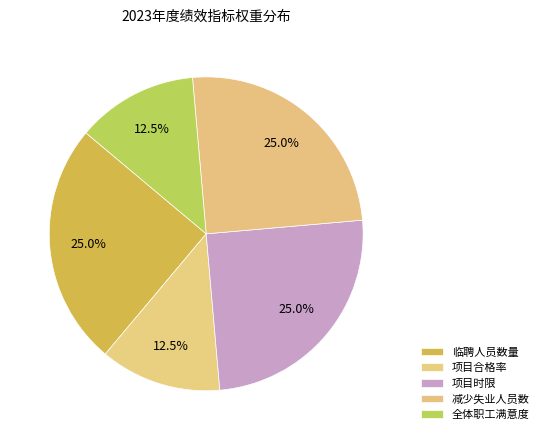

What percentage is the 项目时限 slice, to the nearest percent?

25%